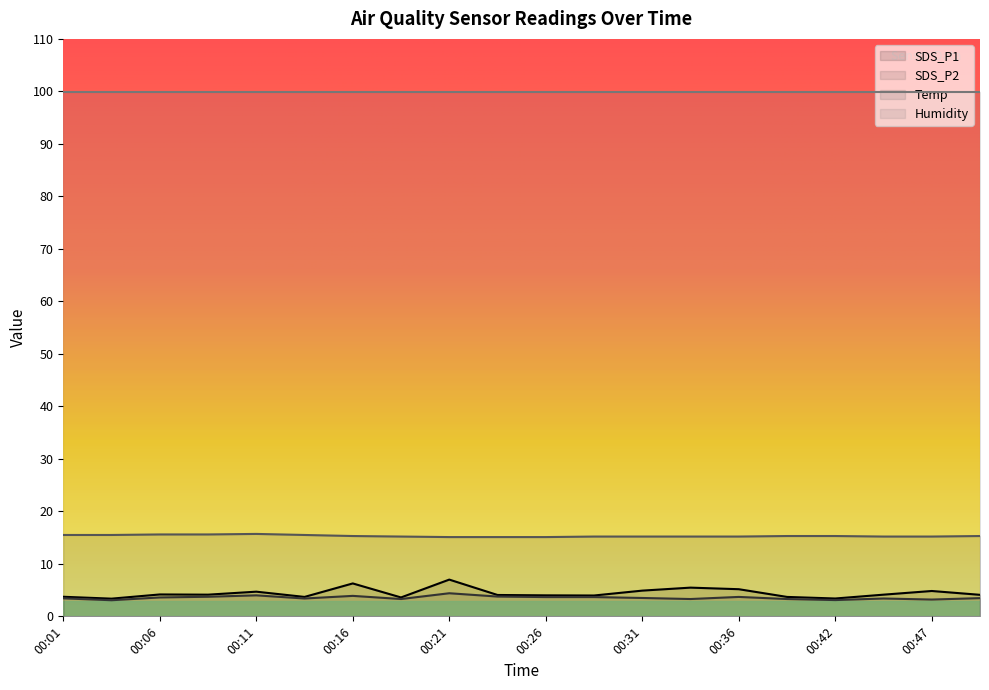

Between 00:47 and 00:03, which is larger?

00:47